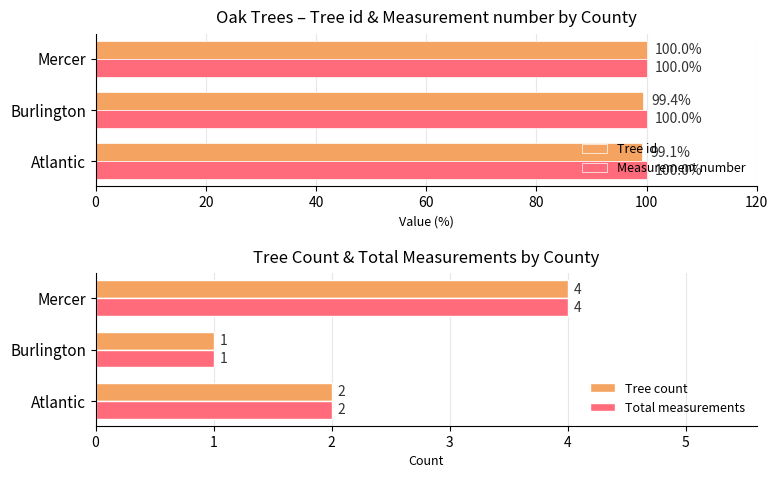

How many Tree id values are between 99 and 100?

3